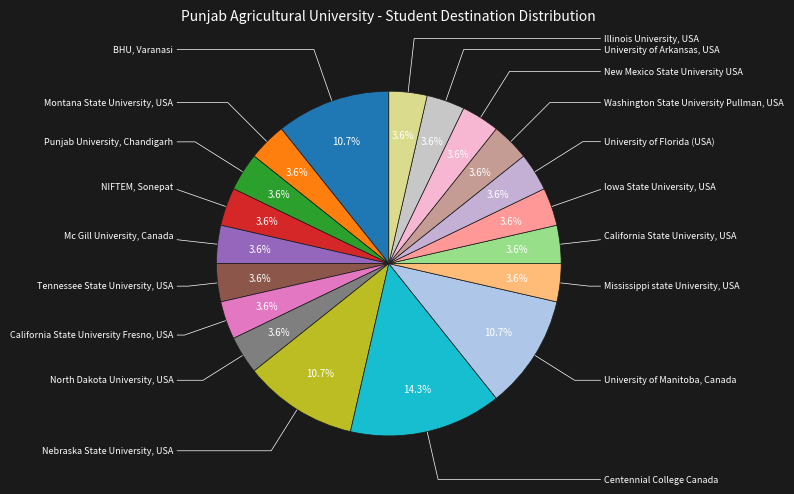

What percentage do Centennial College Canada and North Dakota University, USA together represent?

17.9%